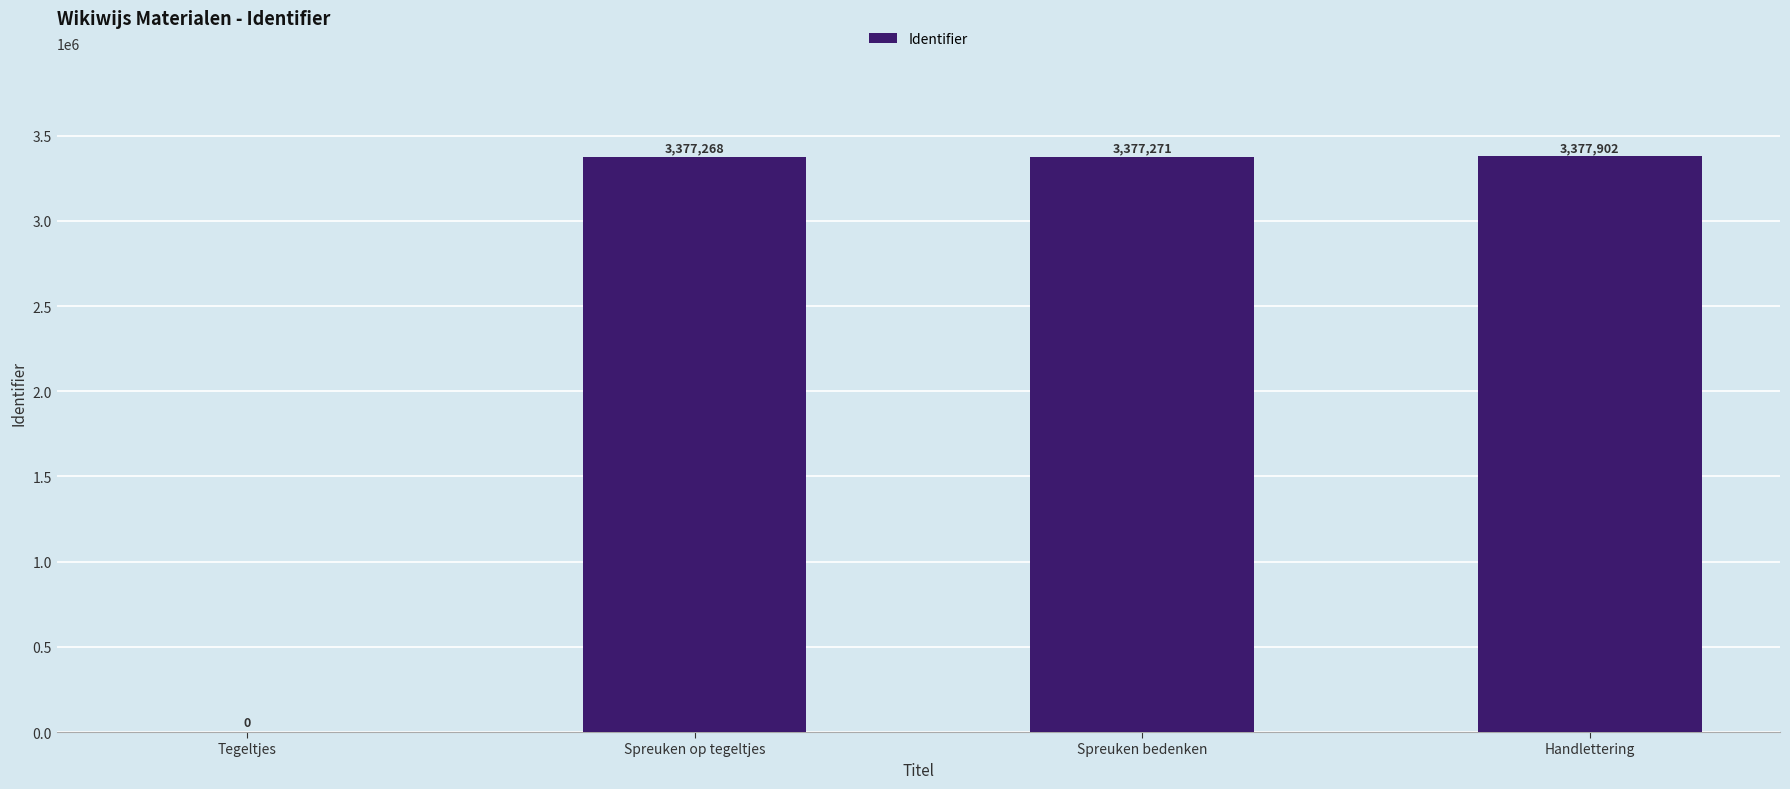

Reading left to right, extract all data points from this chart.

0	3377268	3377271	3377902